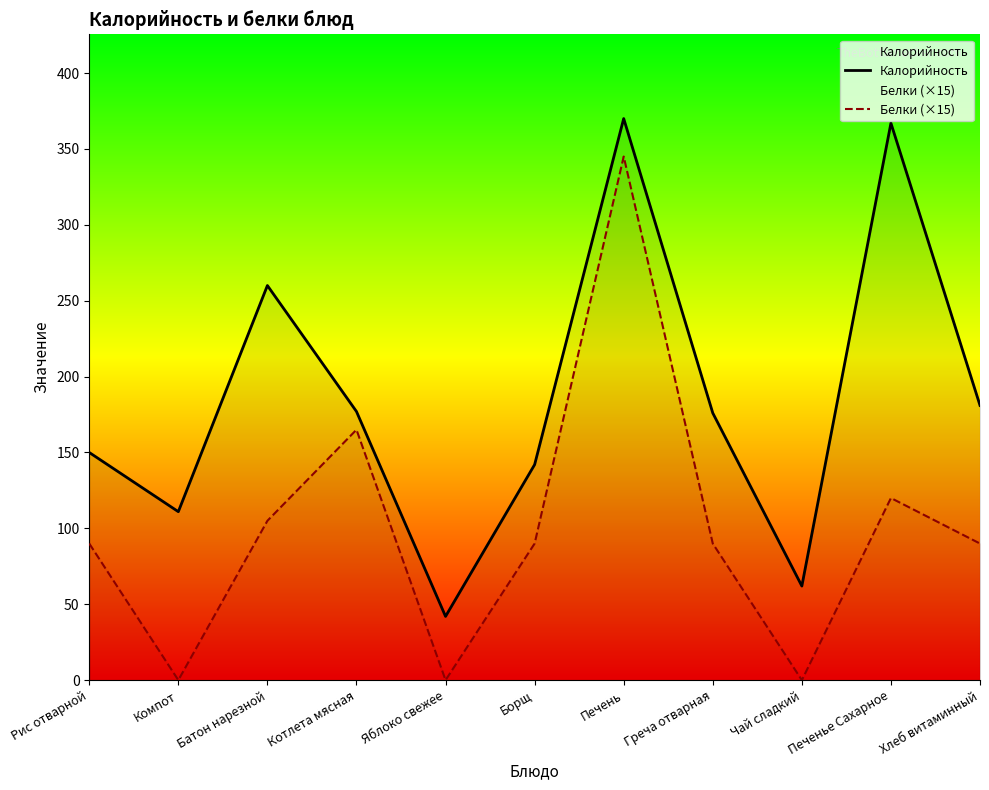

Between Компот and Чай сладкий, which is larger?

Компот